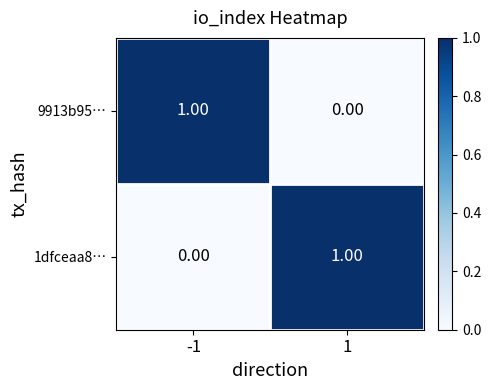

At -1, list the series in order from smallest to largest.

1dfceaa8…, 9913b95…